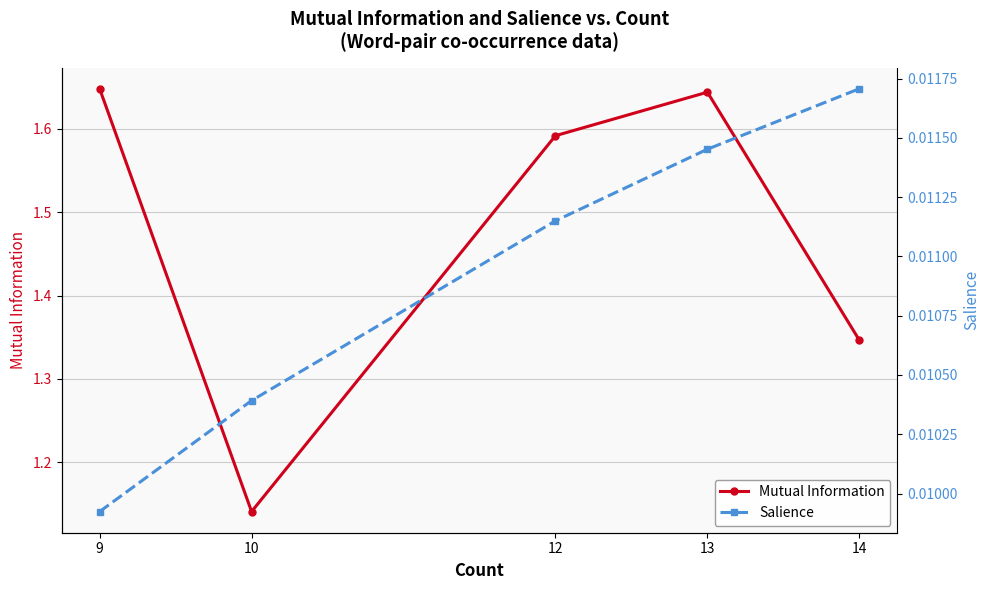

What is the difference between the highest and lowest values at 13?

1.6